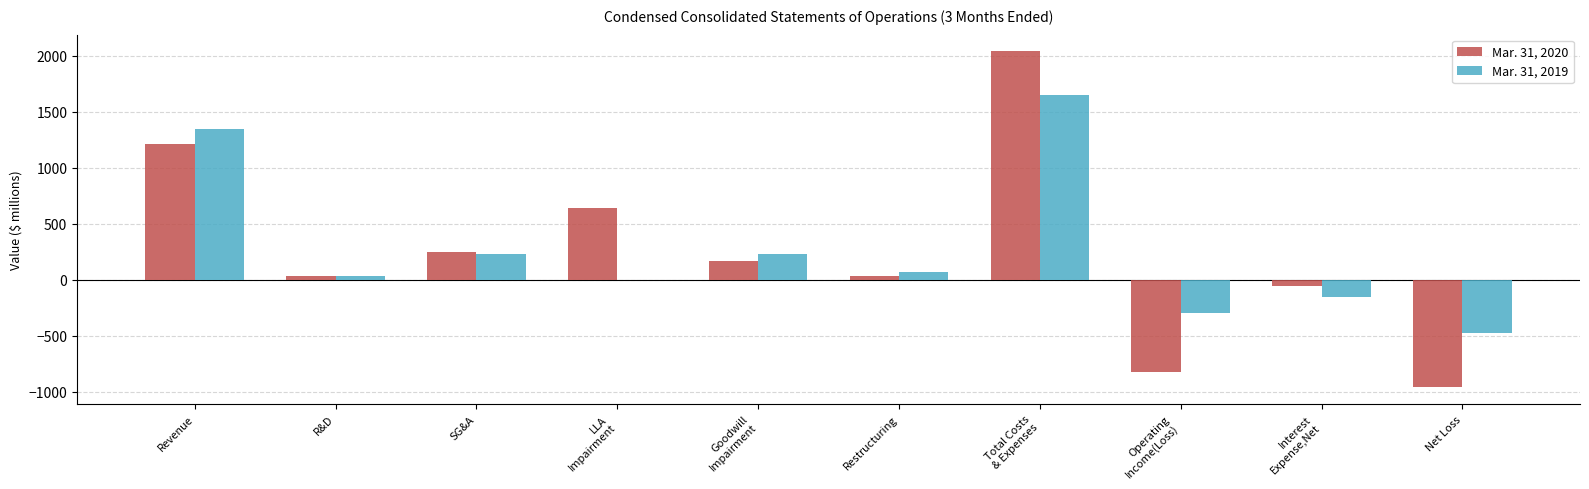

Are the bars horizontal?

No